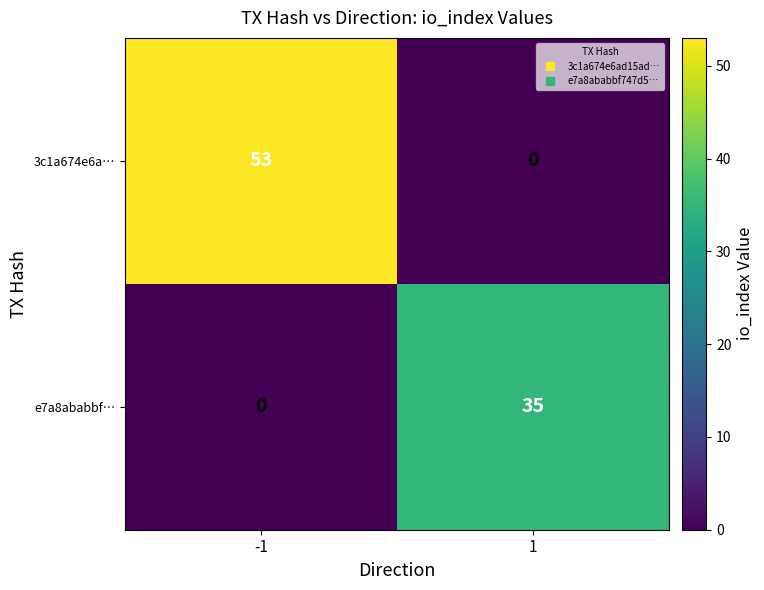

Is it true that e7a8ababbf… equals 35 at 1?

True